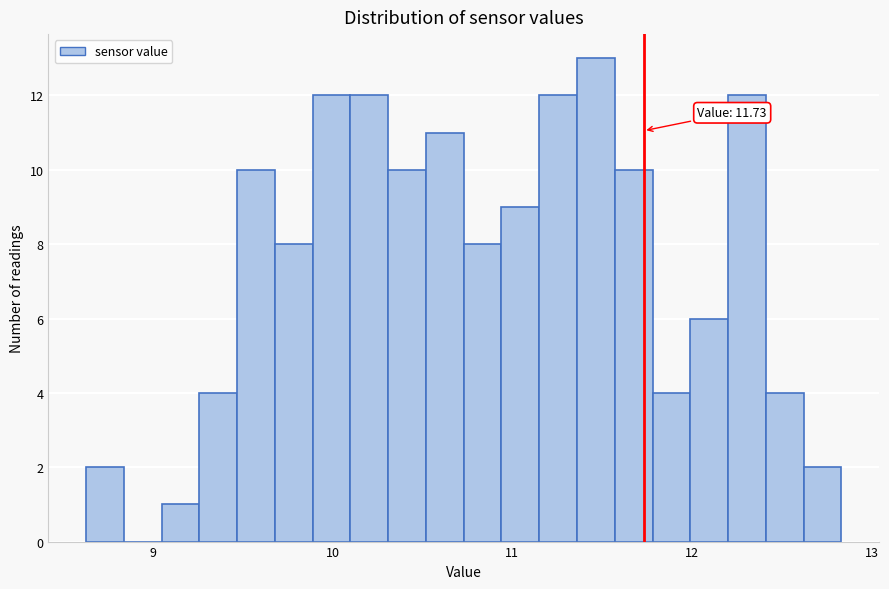

Read against the x-axis, roughly where is the centre of the tallest bar?

11.5